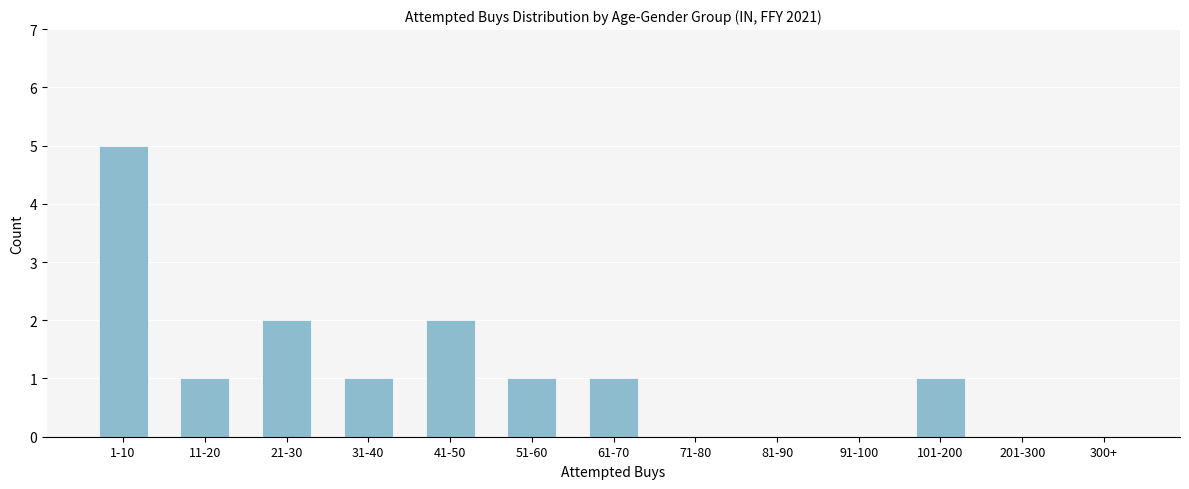

Reading left to right, extract all data points from this chart.

1-10=5	11-20=1	21-30=2	31-40=1	41-50=2	51-60=1	61-70=1	71-80=0	81-90=0	91-100=0	101-200=1	201-300=0	300+=0